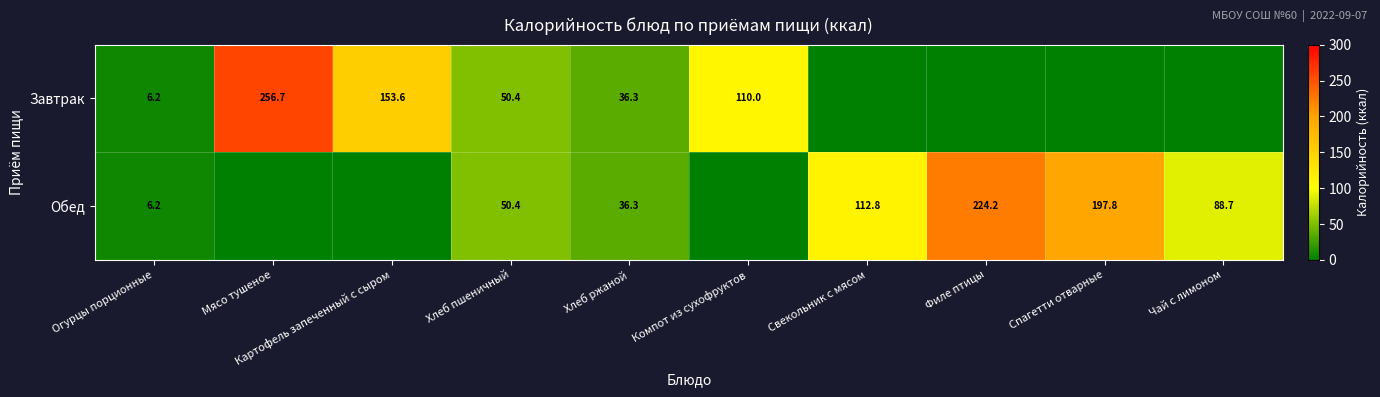

The Завтрак series shows 78.3 at Хлеб пшеничный. True or false?

False